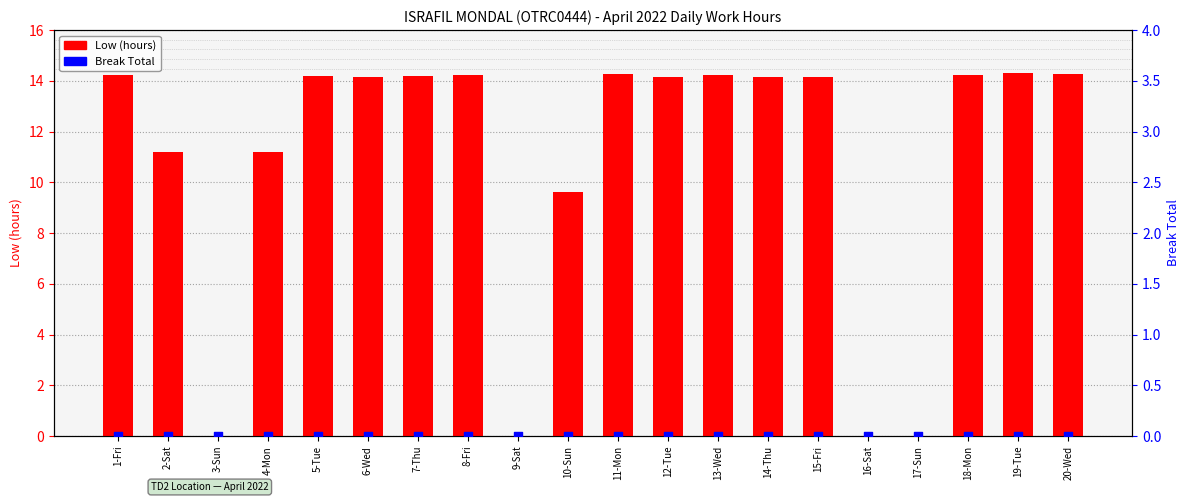

What are all the series names shown in the legend?

Low (hours), Break Total